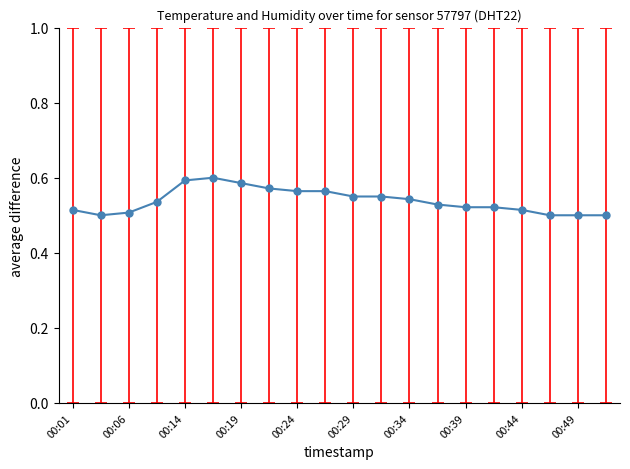

How many values are between 0 and 1?

20